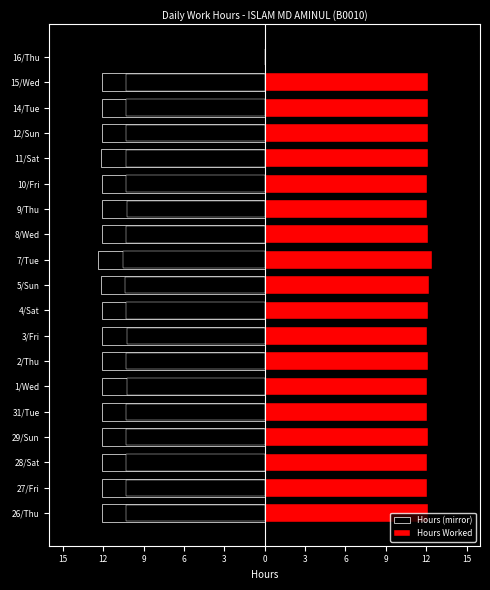

How many values in the Hours Worked series are below 12?

1